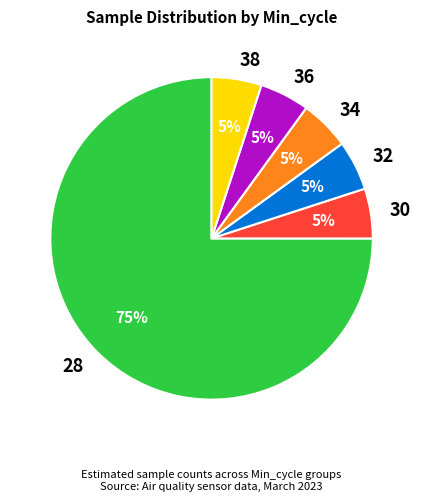

Approximately how many times larger is the value at 36 compared to 34?

1.0